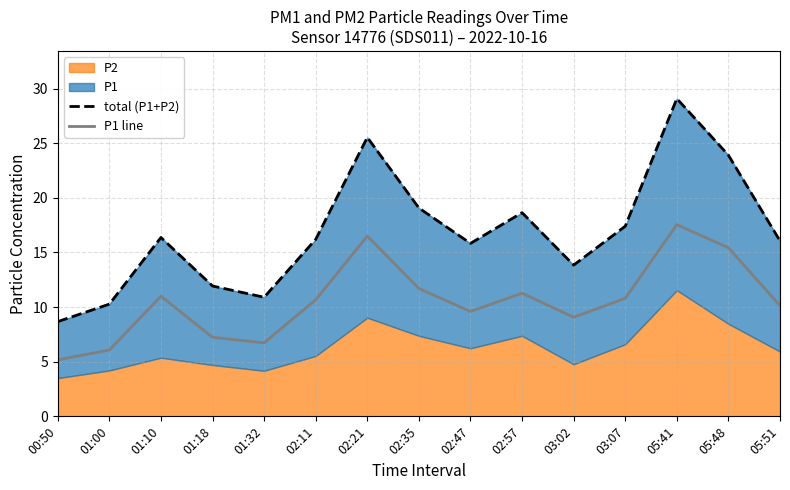

What is the lowest value of the total (P1+P2) series?

8.7